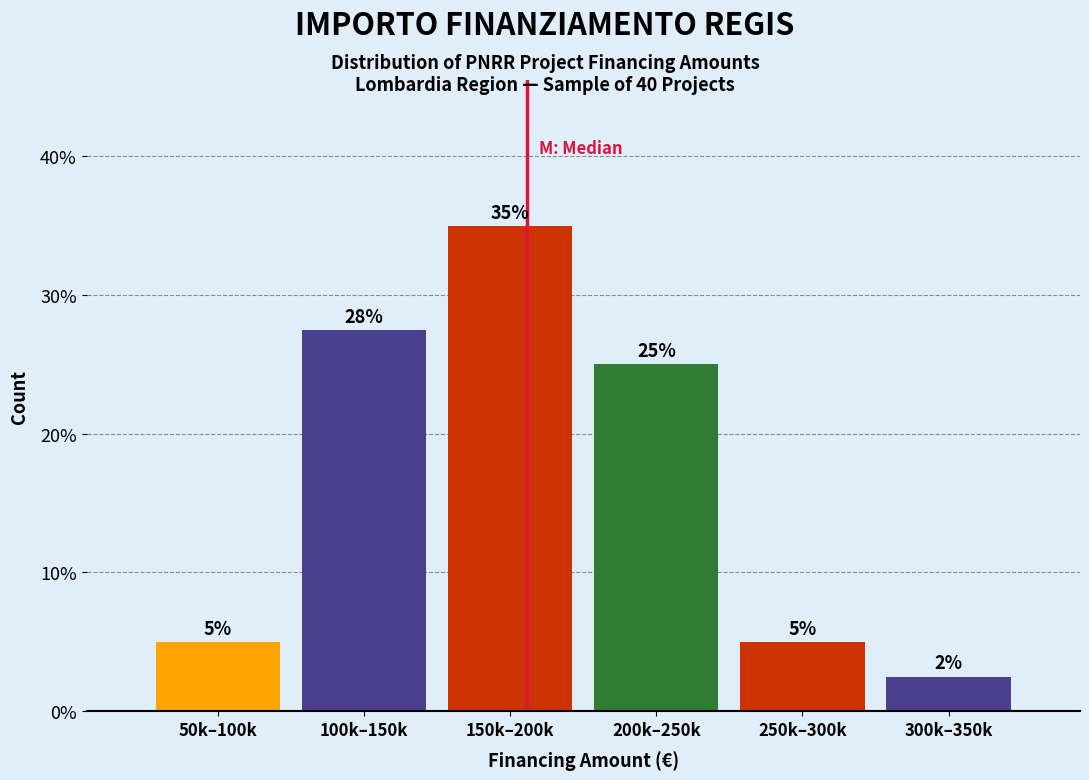

What is the label of the 2nd bar from the right?

250k–300k